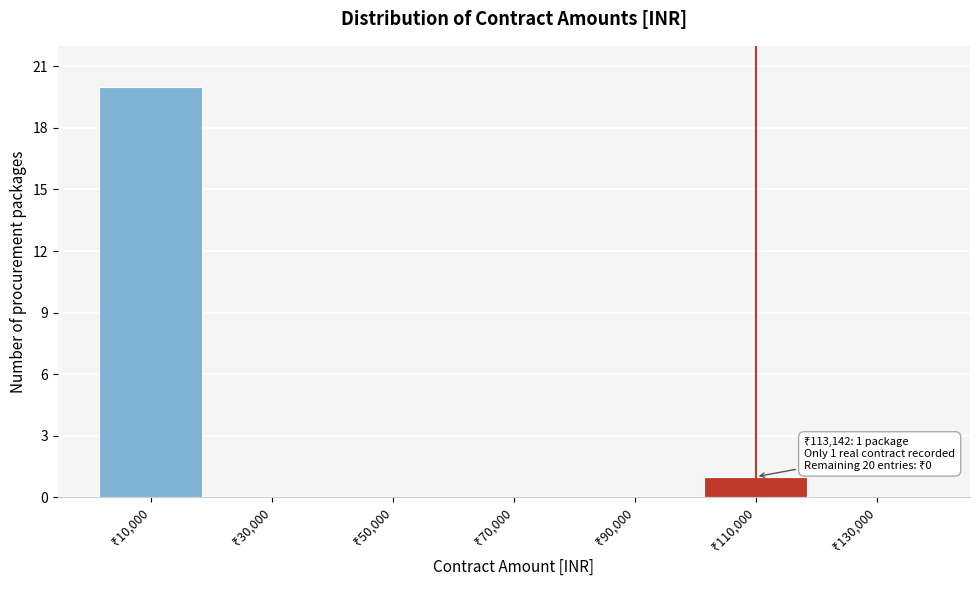

Which range on the x-axis has the tallest bar?

0 to 20000